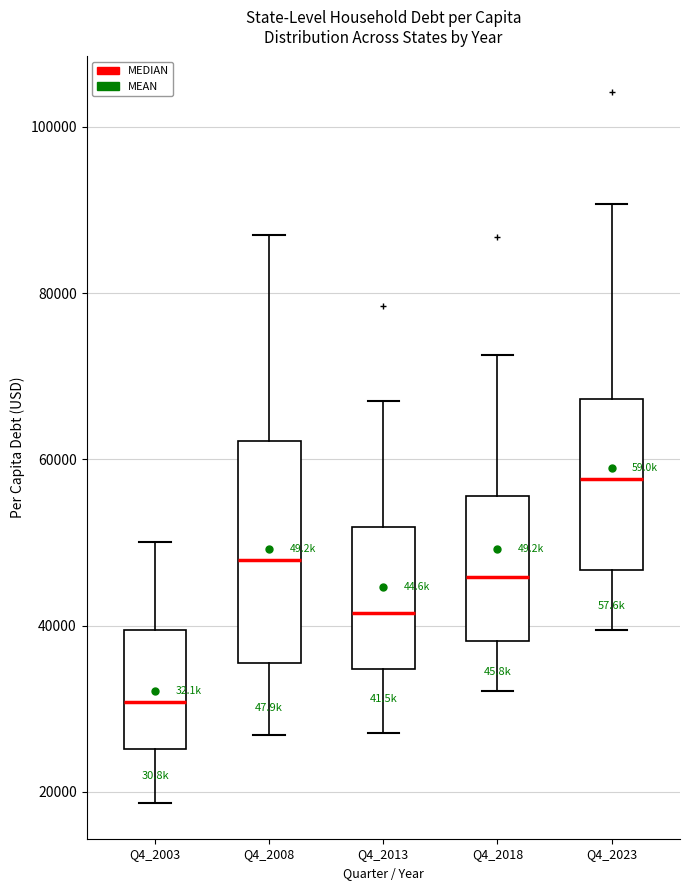

Which box has the highest median line?

Q4_2023